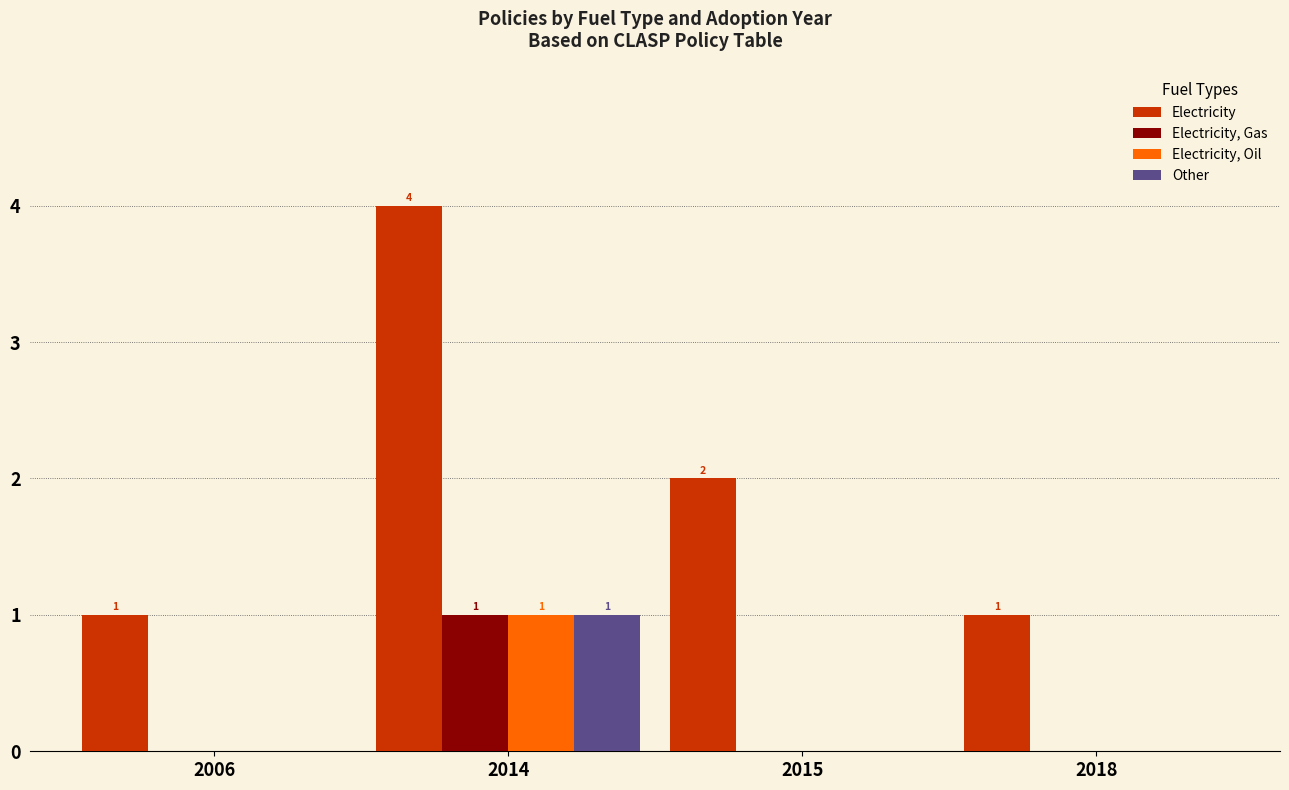

Count the Other values in the range 0 to 1.

4